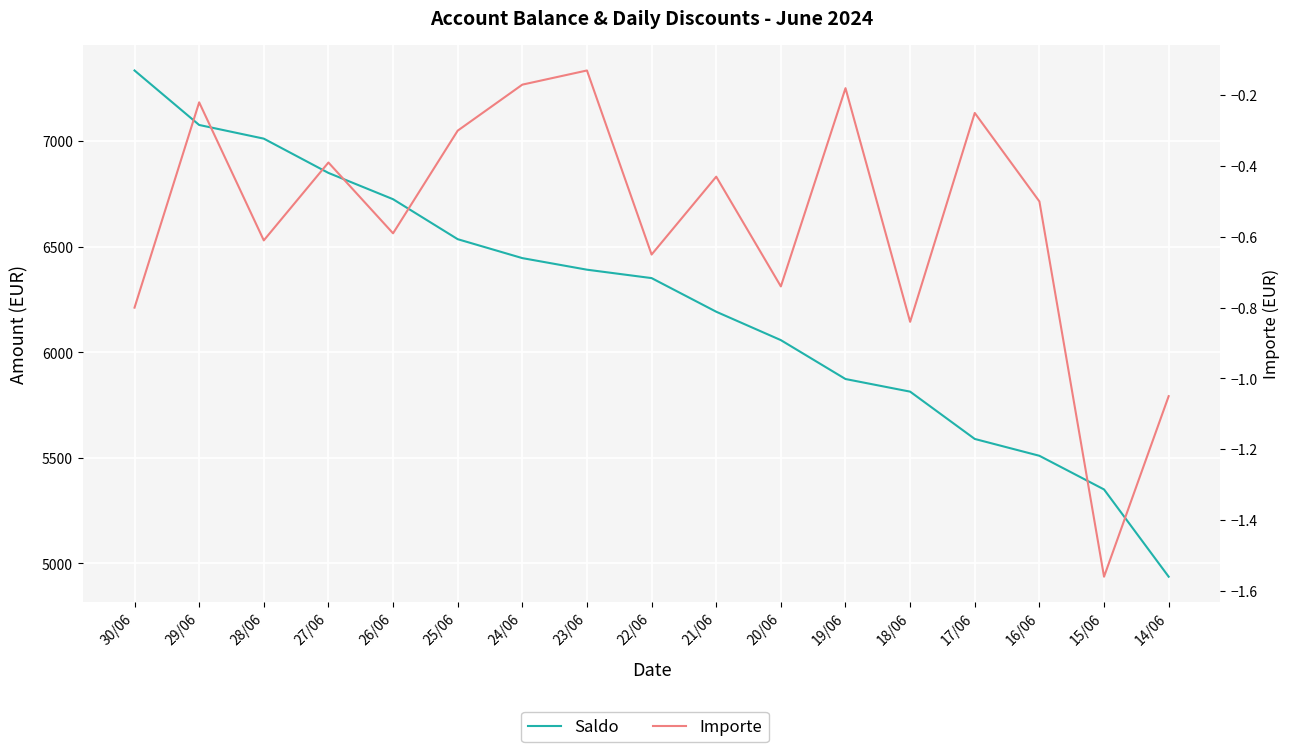

The value of Importe at 26/06 is -0.6. True or false?

True